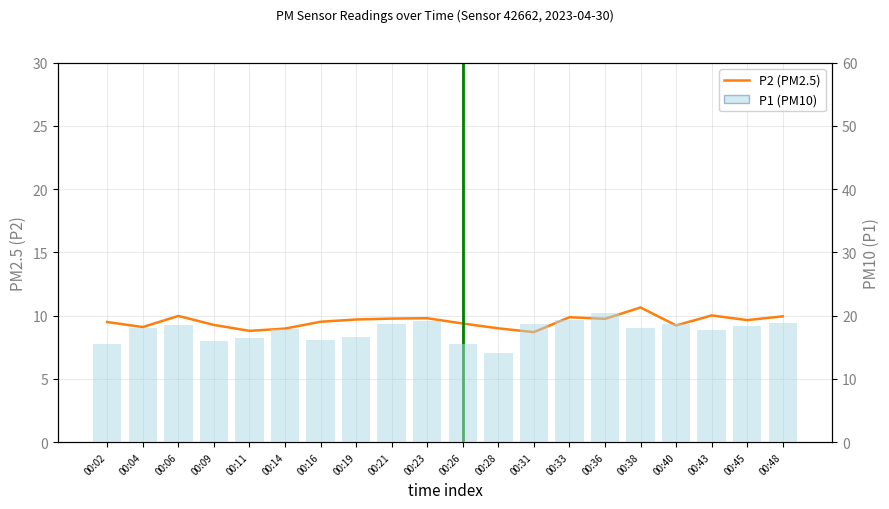

The value of P2 (PM2.5) at 00:28 is 6.2. True or false?

False